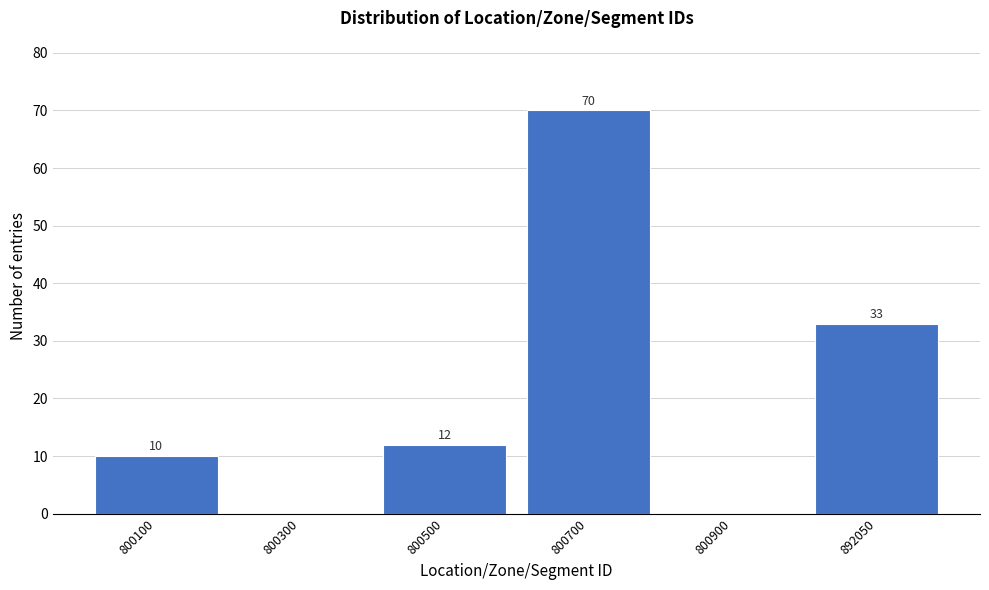

Reading left to right, what are all the values shown in this chart?

800100=10	800300=0	800500=12	800700=70	800900=0	892050=33